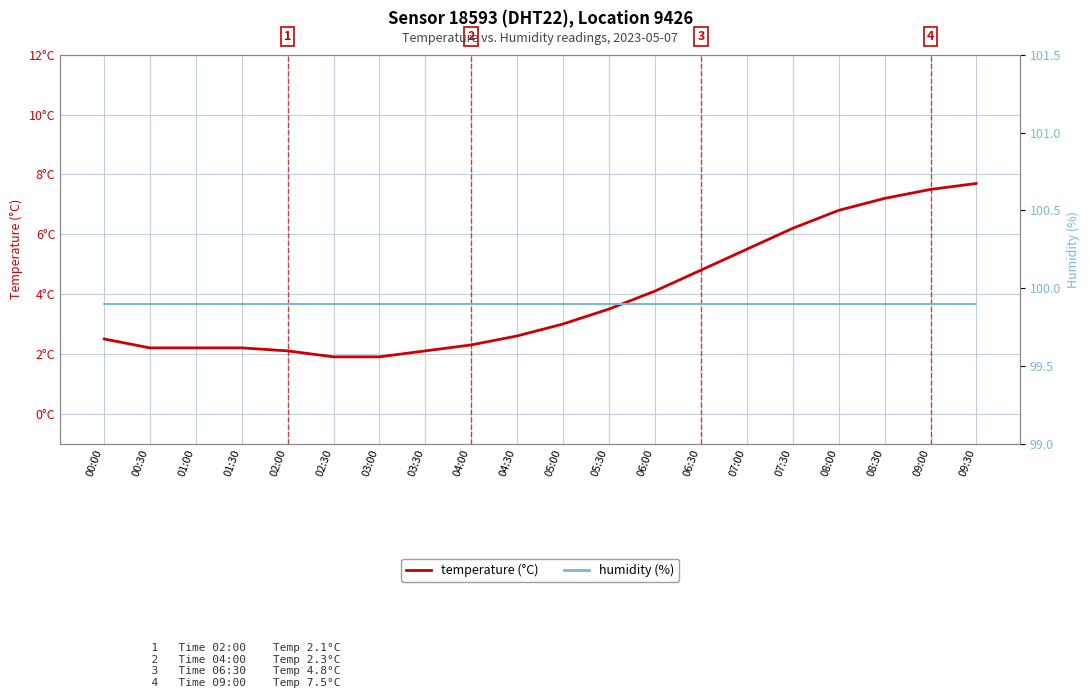

At how many categories does at least one series exceed 97?

20